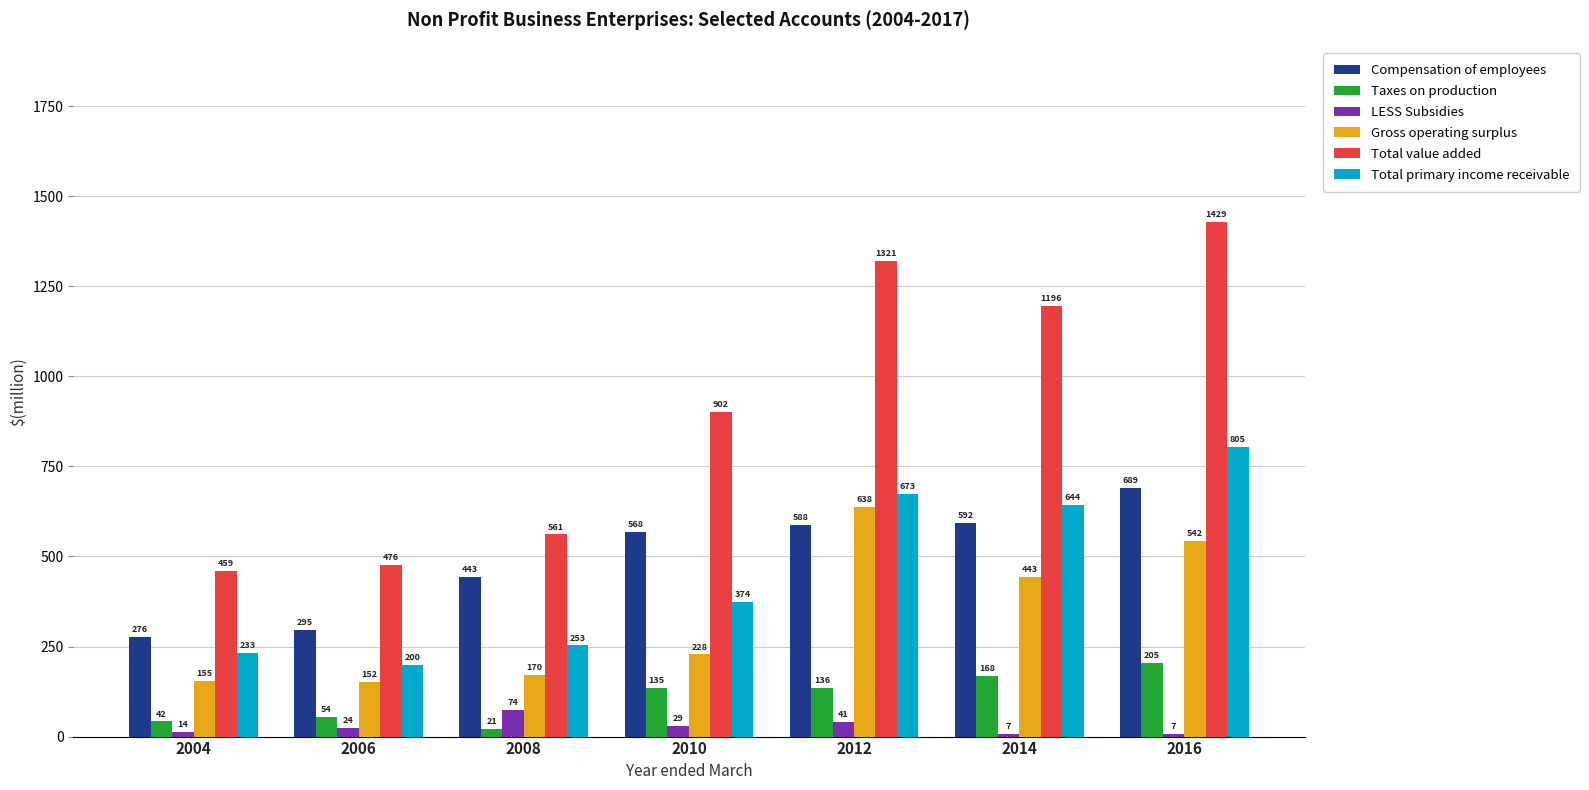

What is the value of the Gross operating surplus bar at the 6th from the left?

443